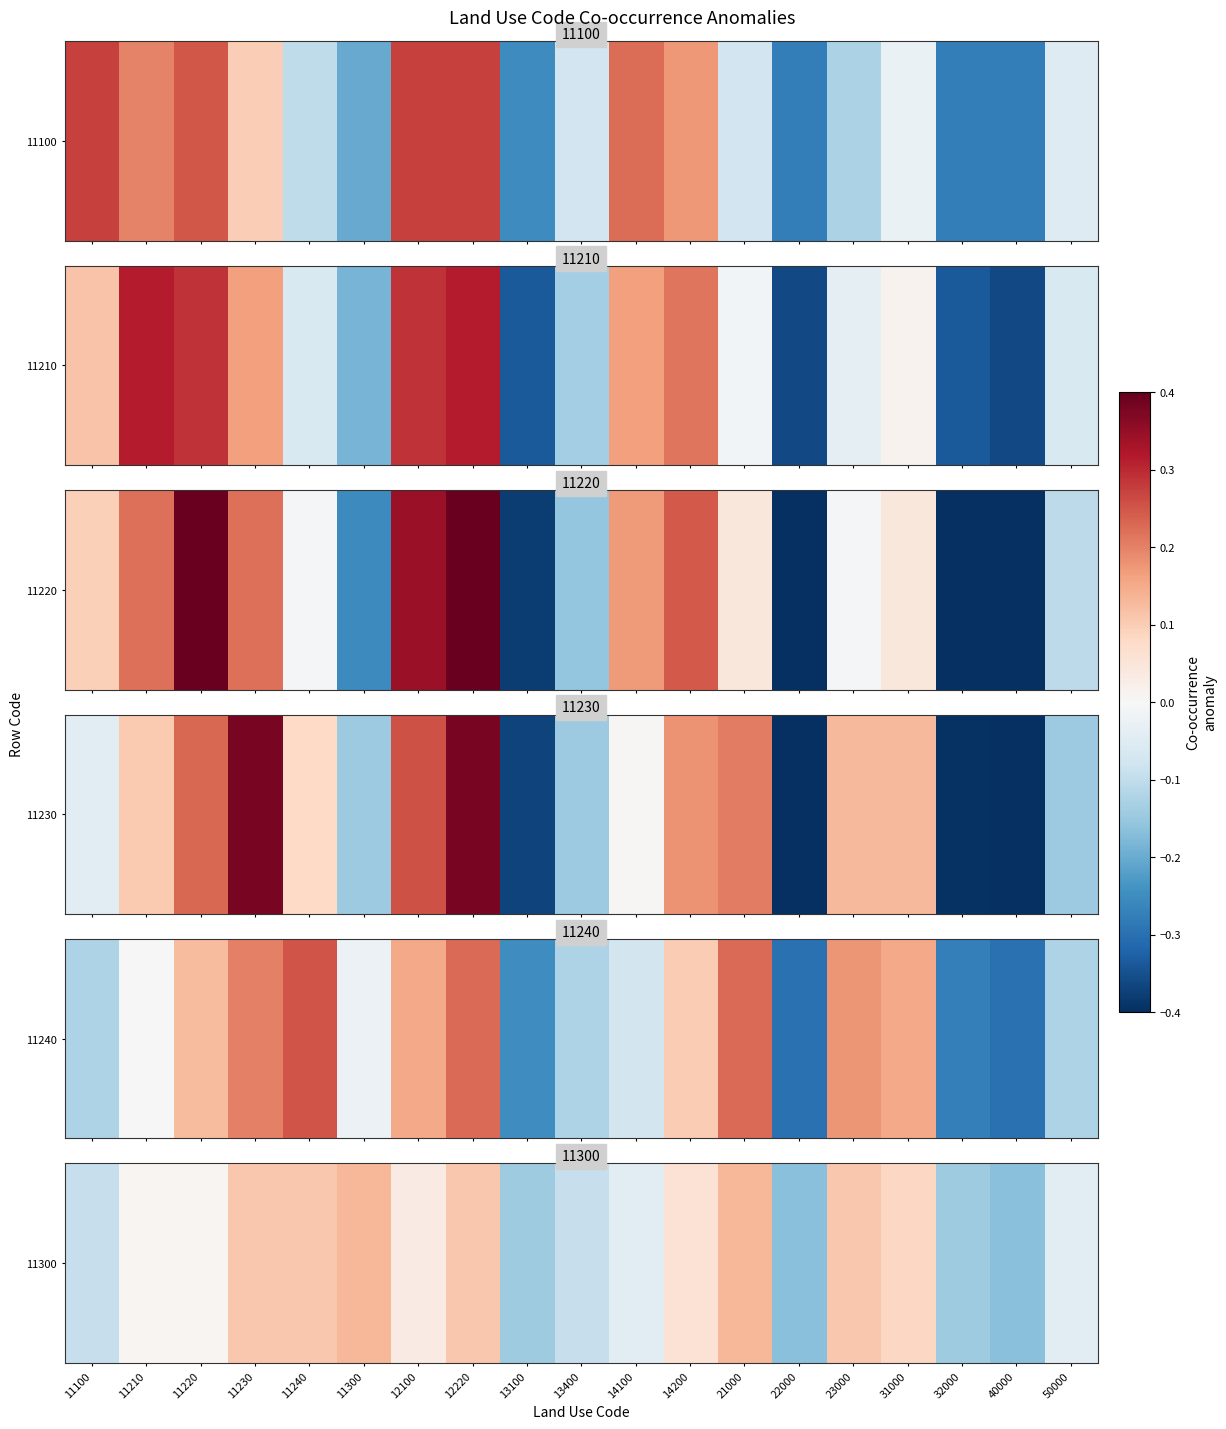

At which category does the chart reach its minimum across all series?

22000